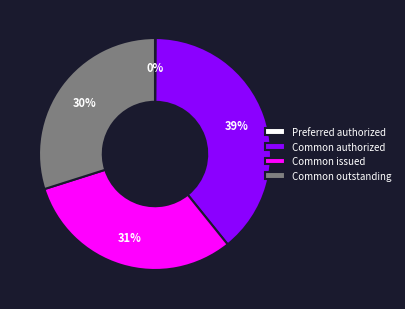

To the nearest percent, what is the average slice percentage?

25%